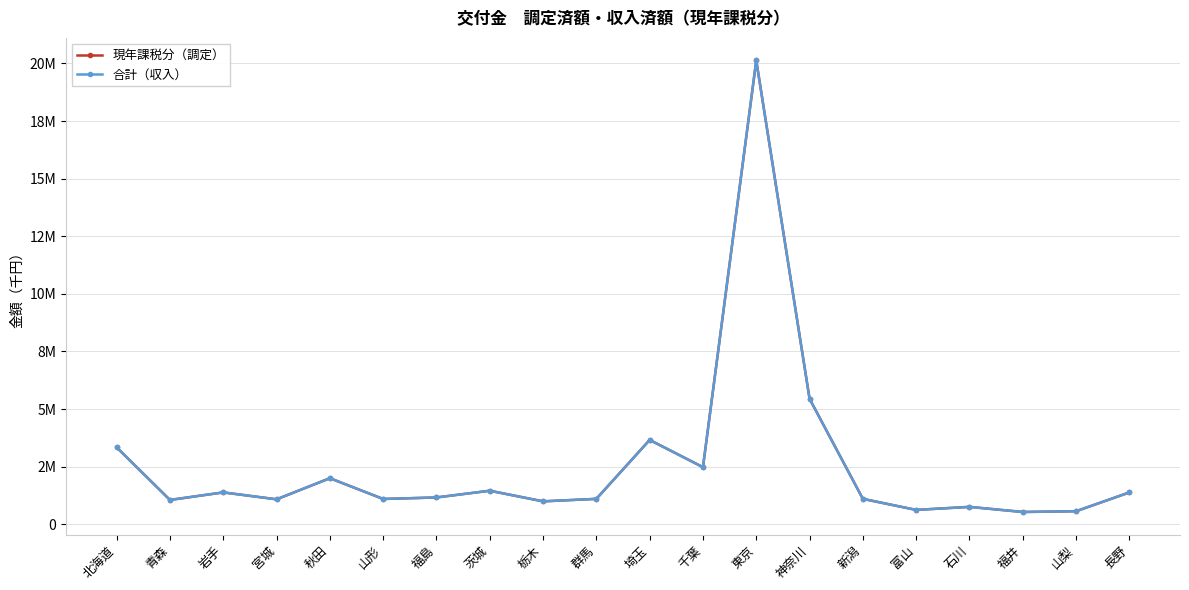

Does the chart have visible grid lines?

Yes